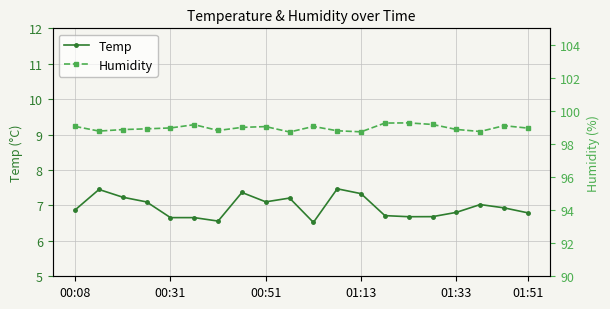

Rank the series at 14 from highest to lowest value.

Humidity, Temp